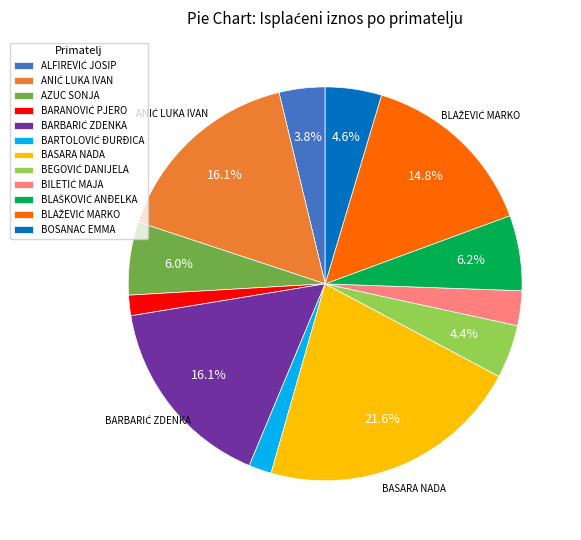

Does any single category account for the majority?

No